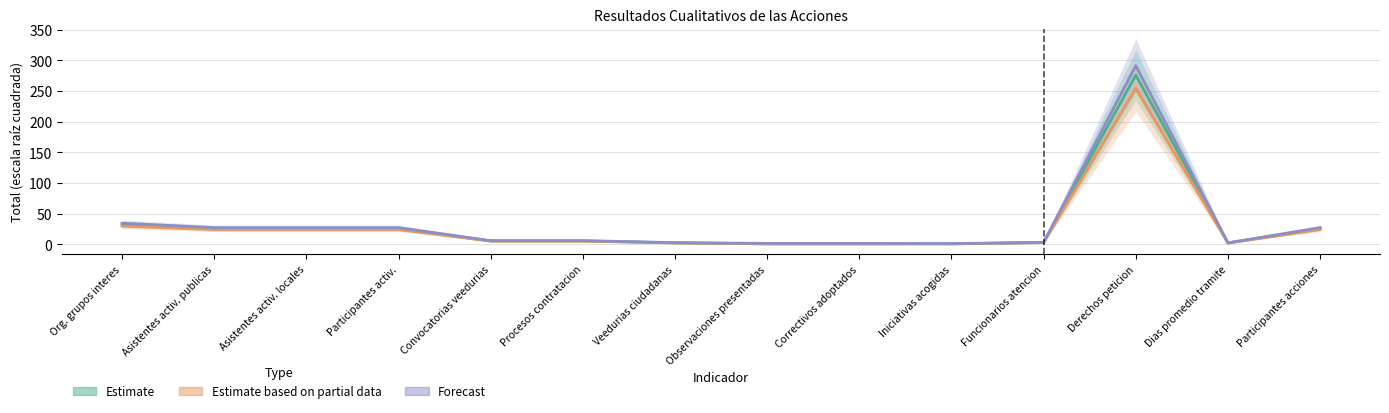

True or false: Estimate based on partial data and Forecast intersect in this chart.

False